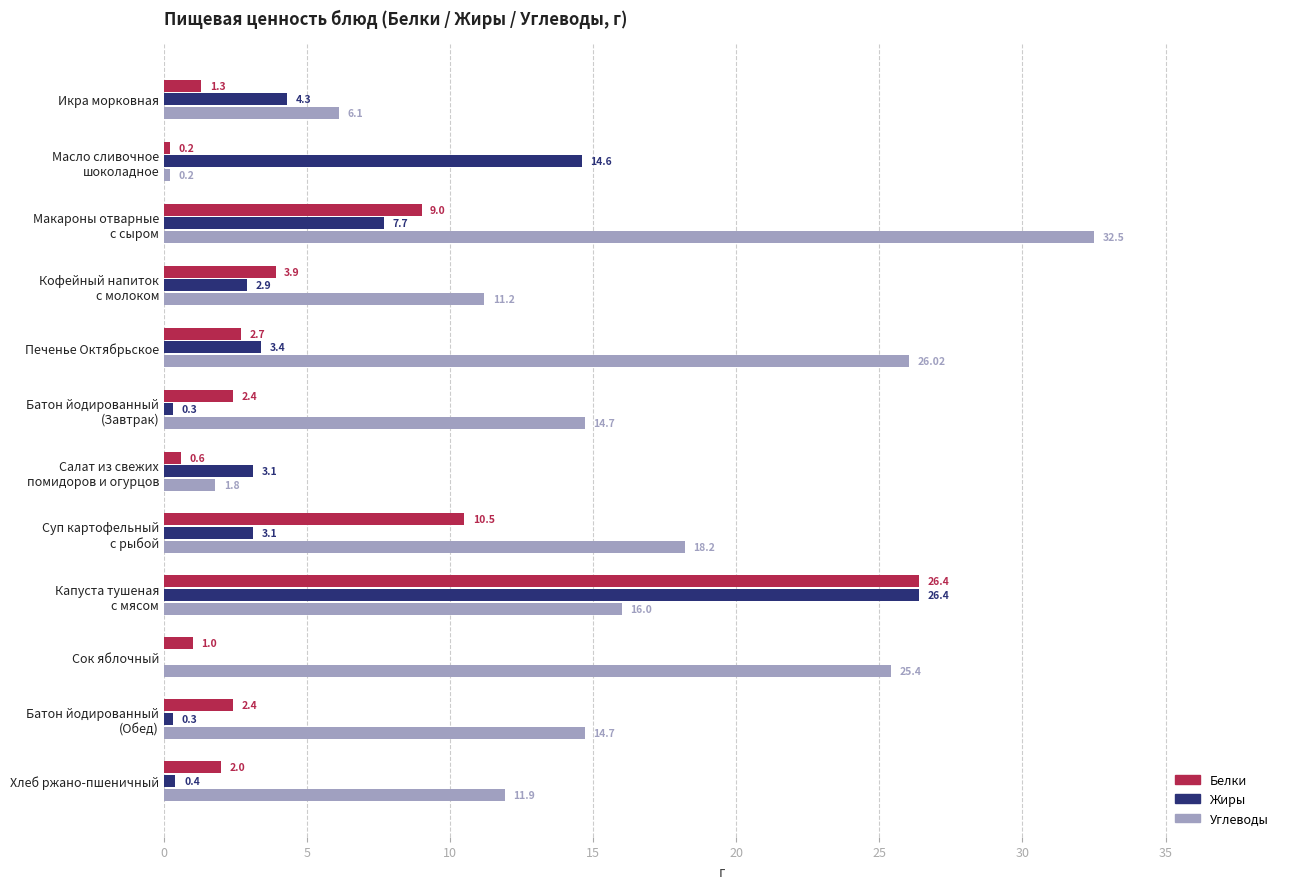

Which series has the largest total across all categories?

Углеводы